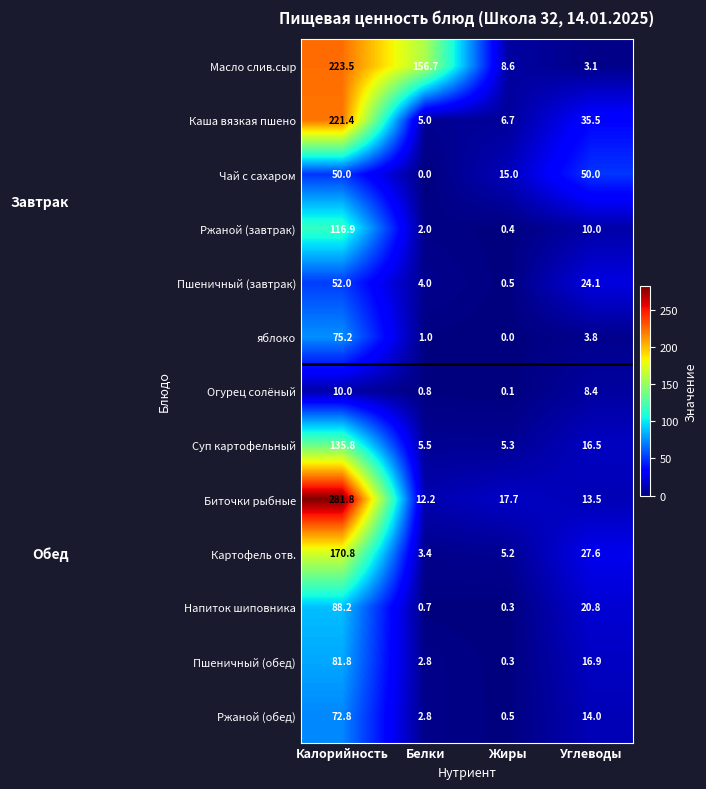

What is the sum of all Биточки рыбные values?

325.2